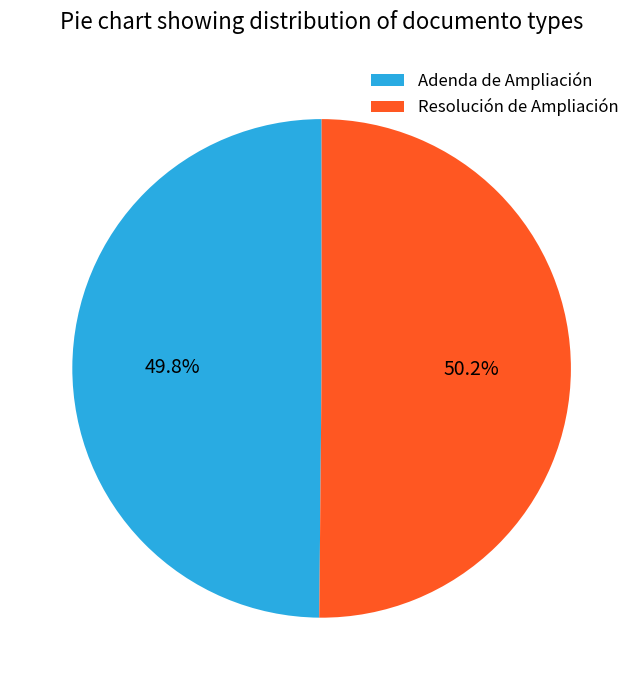

What portion of the pie excludes Adenda de Ampliación?

50.2%